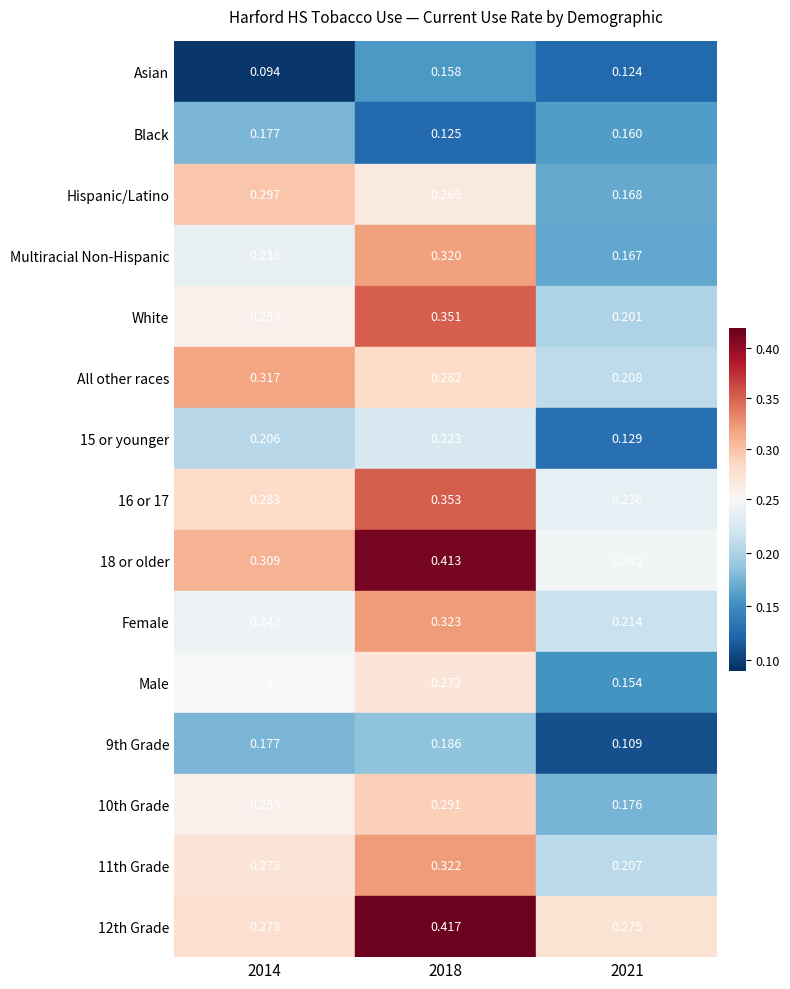

List the labels in order of Black value, smallest first.

1, 2, 0